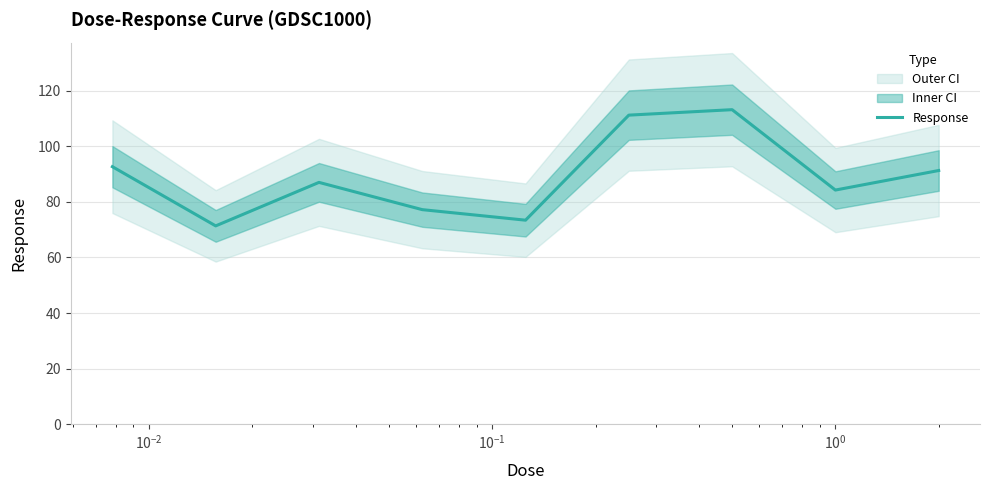

Is this an area chart (filled region under the line)?

No